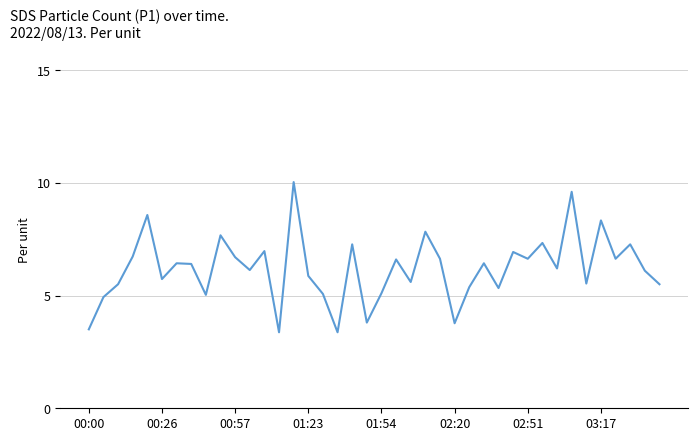

What is the difference between the maximum and minimum values?

6.7